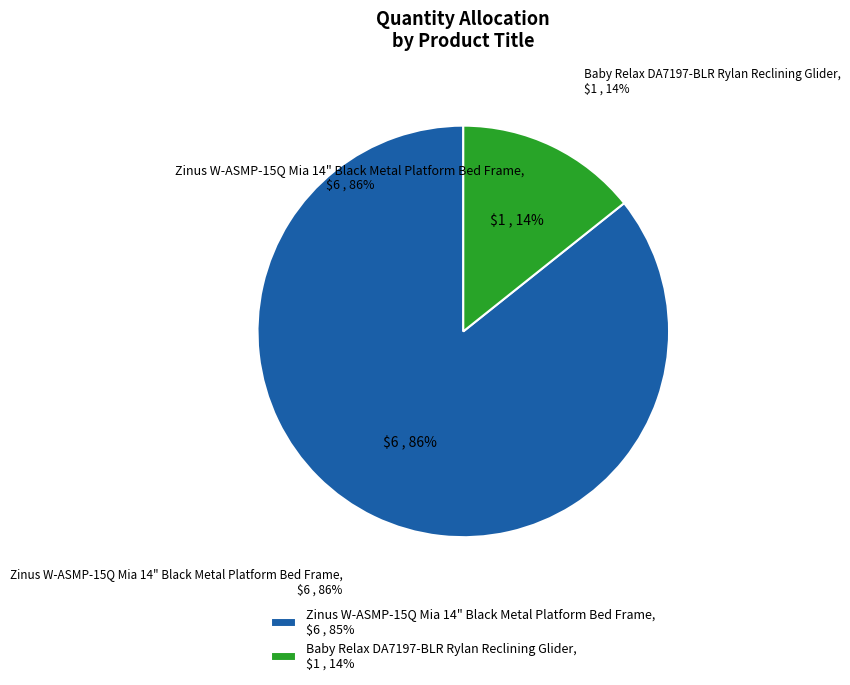

To the nearest percent, what is the combined percentage of Zinus W-ASMP-15Q Mia 14" Black Metal Platform Bed Frame and Baby Relax DA7197-BLR Rylan Reclining Glider?

100%